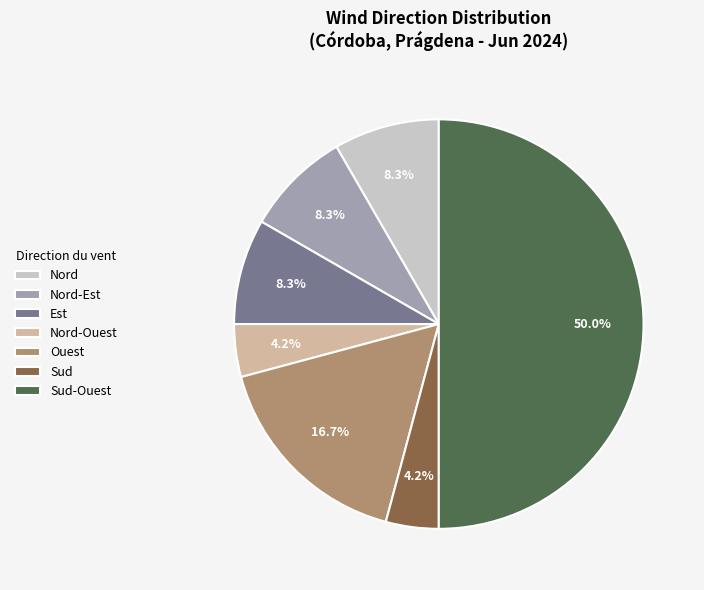

To the nearest percent, what portion does Sud-Ouest represent?

50%